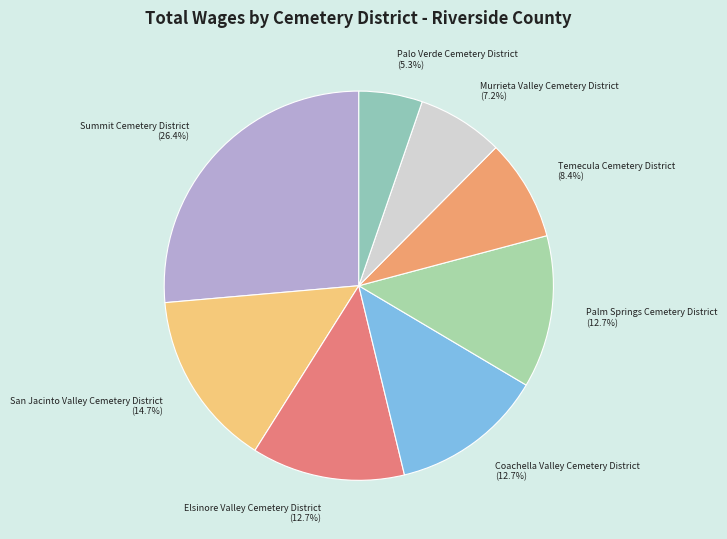

What is the largest slice in the pie chart?

Summit Cemetery District